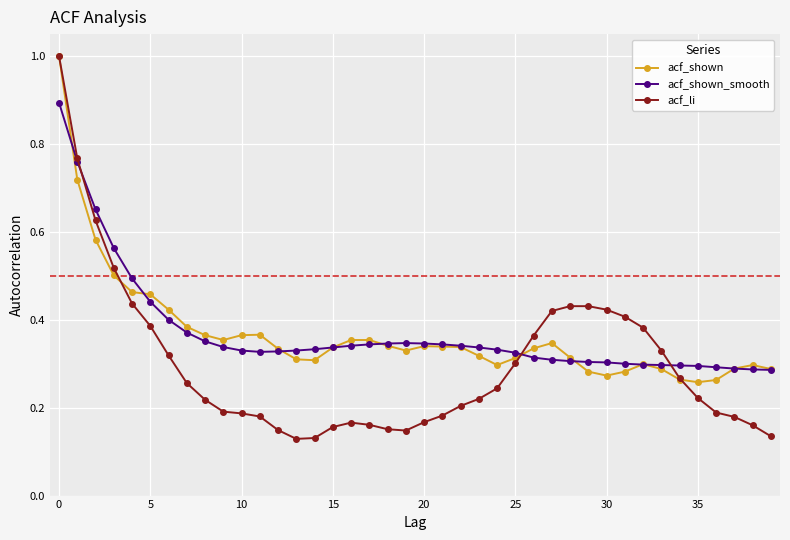

What is the maximum value shown in the chart?

1.0